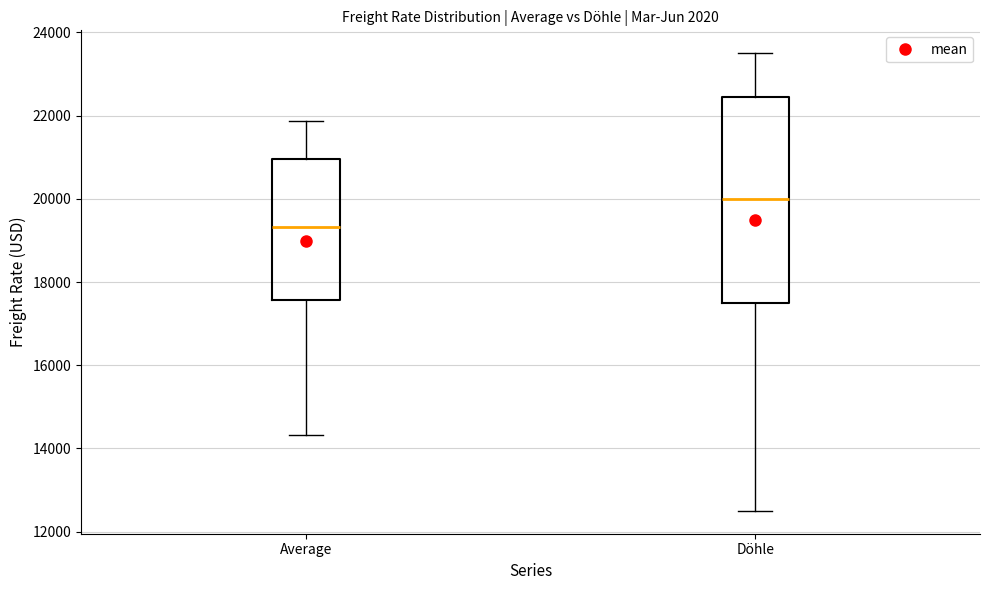

Comparing the boxes themselves (not the whiskers), which one is the tallest?

Döhle